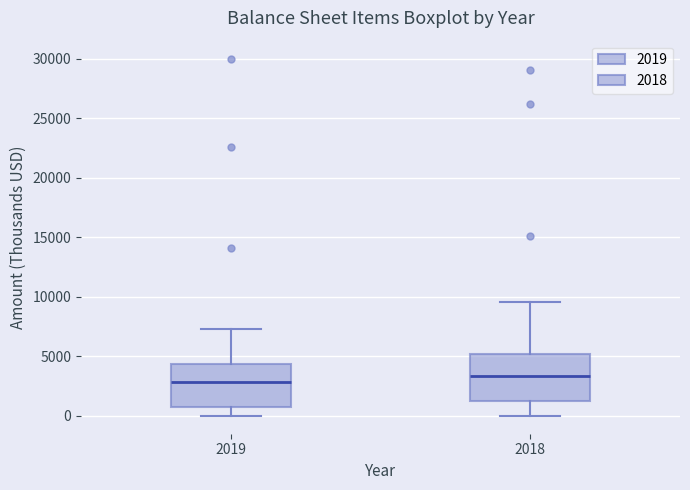

Which box has the highest median line?

2018